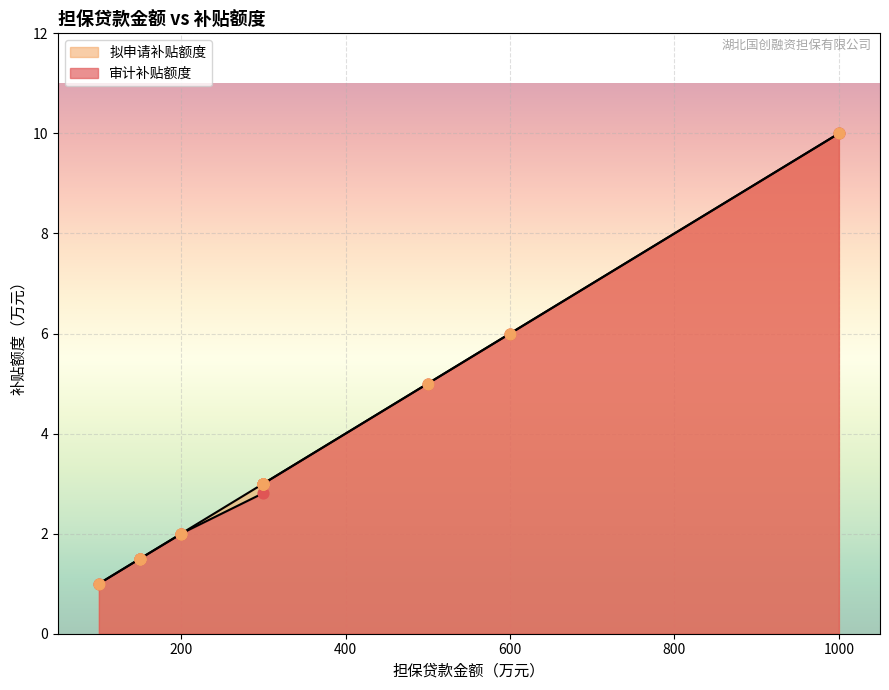

What is the total value across all series at 200?

4.0